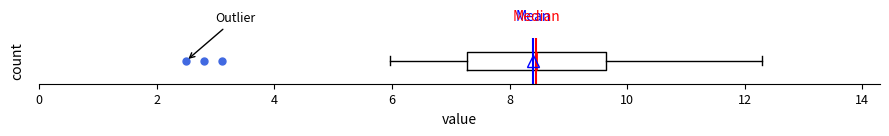

Read this box plot against the x-axis: the position of the median line, the range covered by the box, and the ends of both whiskers. The values are not printed on the chart, so give them approximately, as read against the axis.

median 8.4, box 7.2 to 9.6, whiskers 6.0 to 12.4